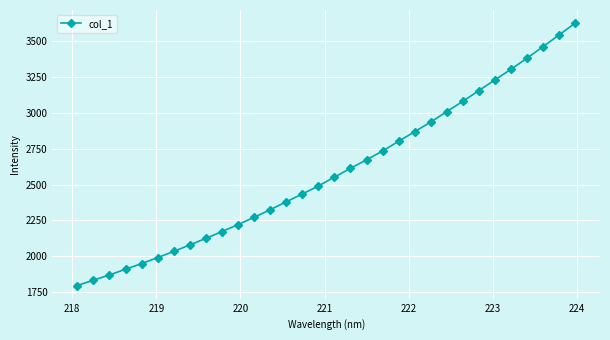

What is the minimum value shown in the chart?

1796.0